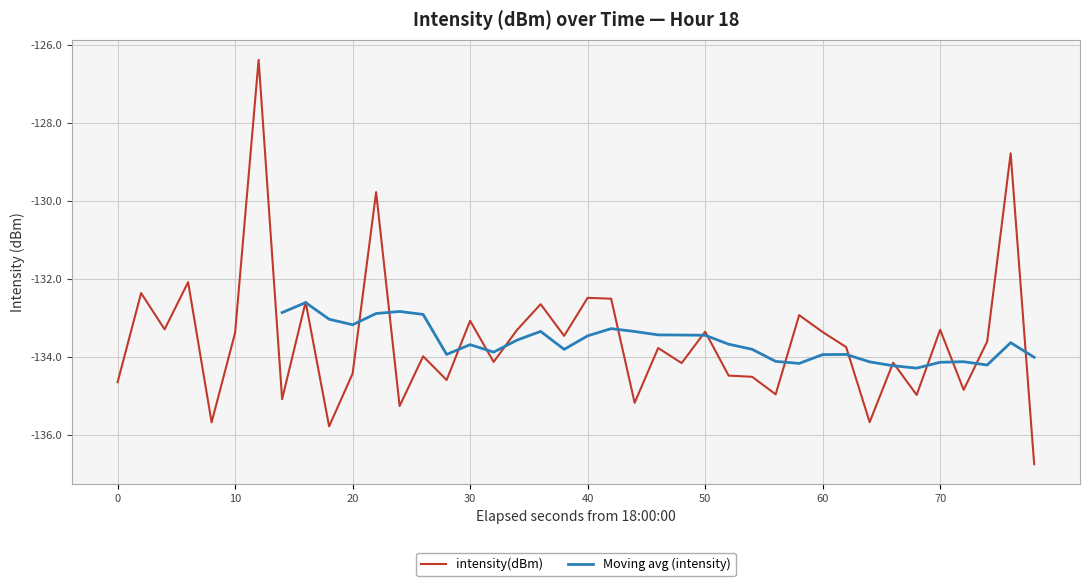

What is the lowest value of the intensity(dBm) series?

-136.8